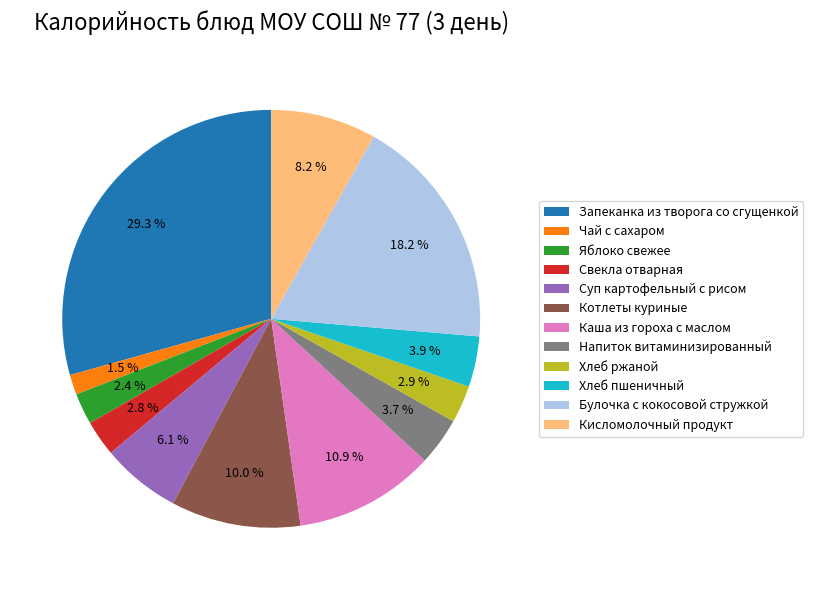

Does any single category account for the majority?

No